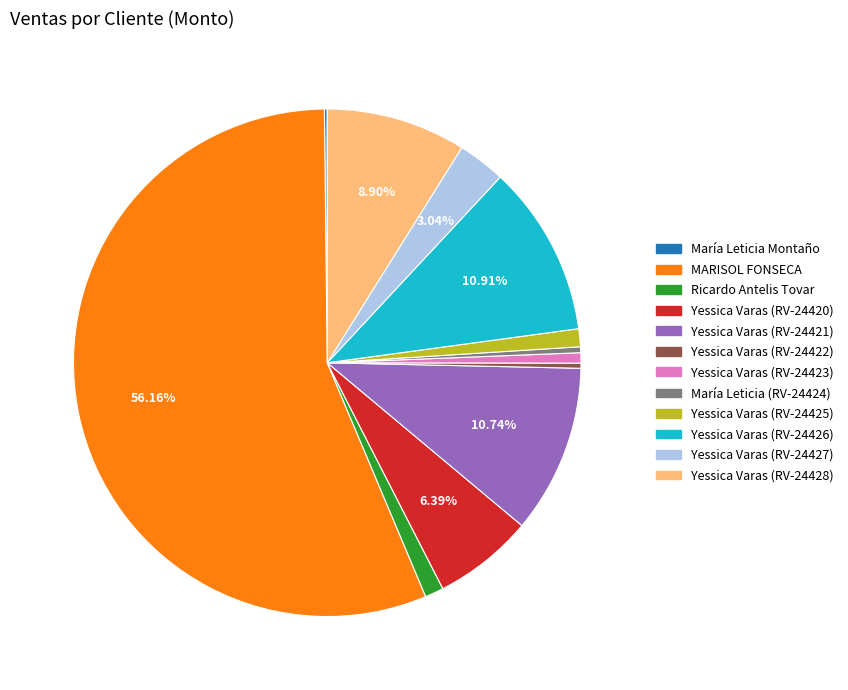

To the nearest percent, what is the difference between the Yessica Varas (RV-24423) and Yessica Varas (RV-24426) slice percentages?

10%